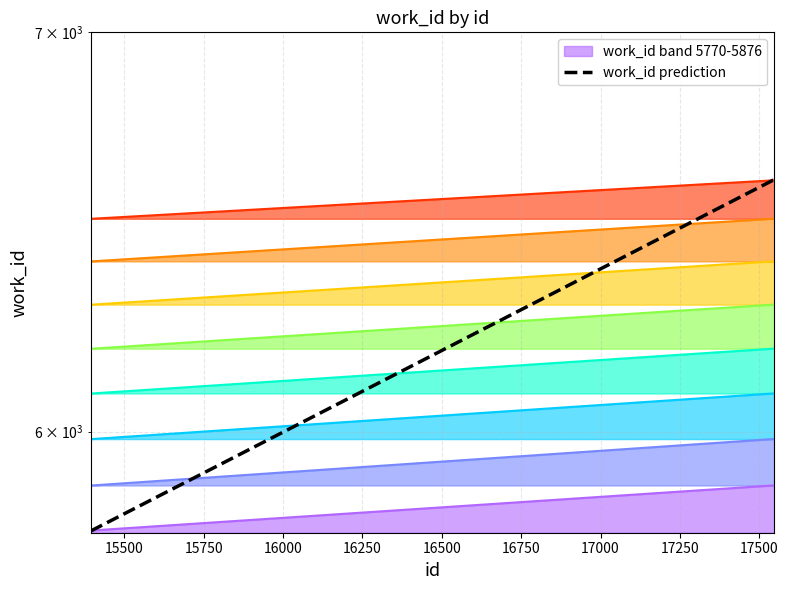

What is the sum of the values at 17500 and 15750?

12386